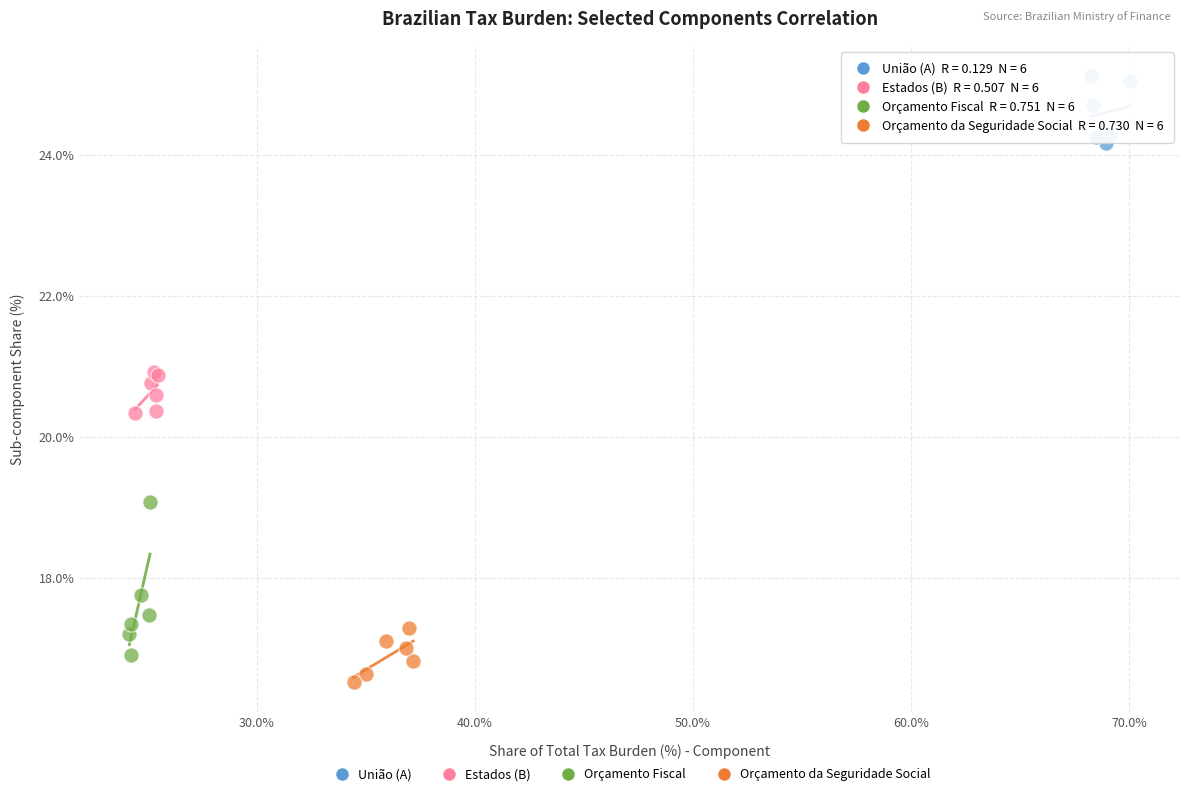

Which series reaches the minimum Y coordinate?

Orçamento da Seguridade Social